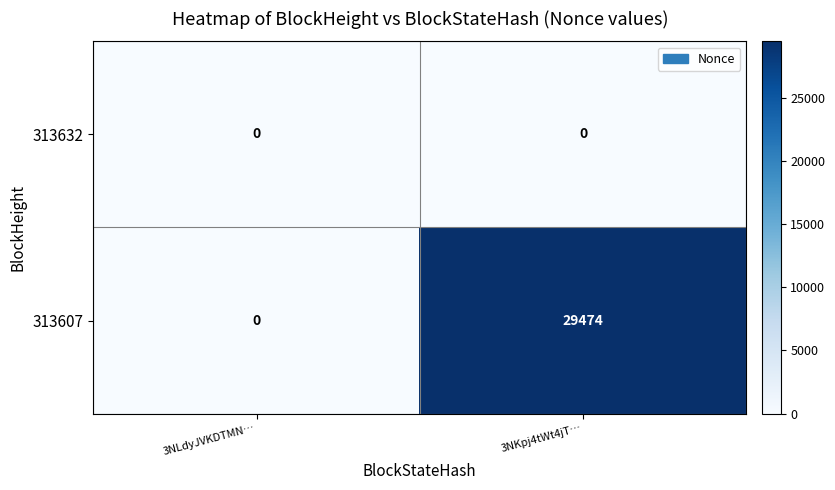

Which series has the largest total across all categories?

313607